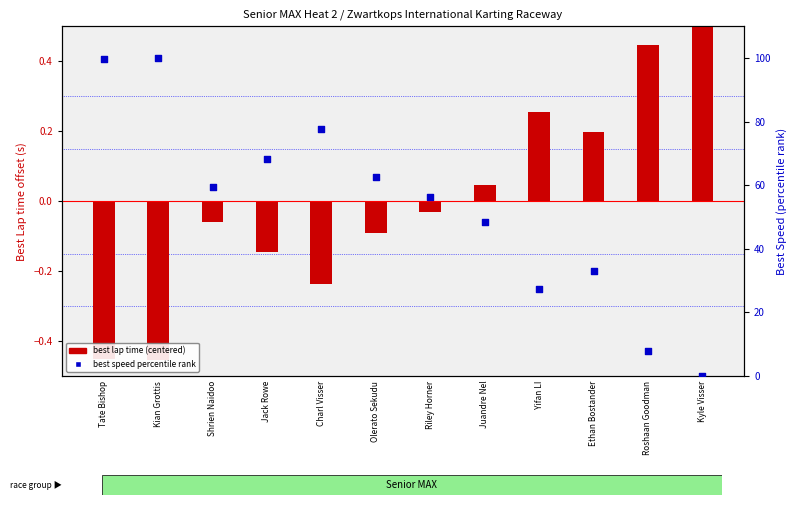

Is the value of best speed percentile rank at Kyle Visser greater than the value of best lap time (centered) at Juandre Nel?

No